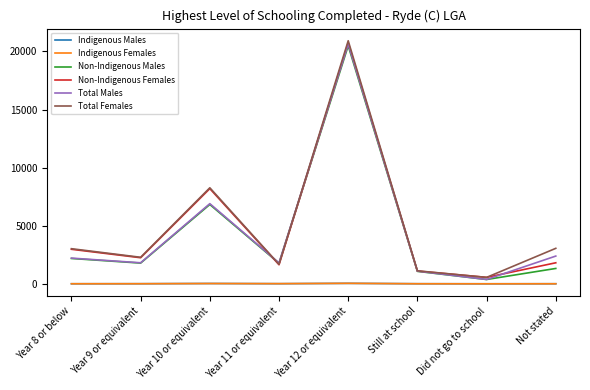

What is the maximum value for Indigenous Females?

40